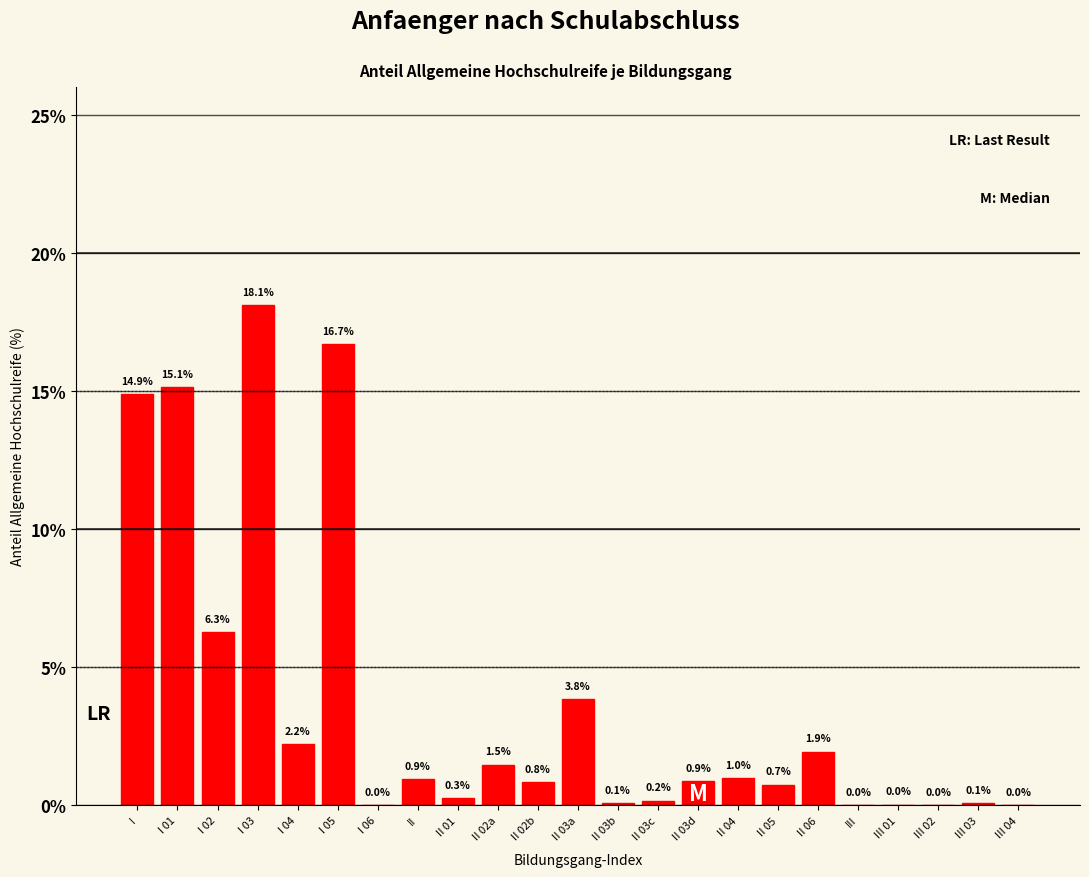

At which category does the chart reach its peak across all series?

I 03